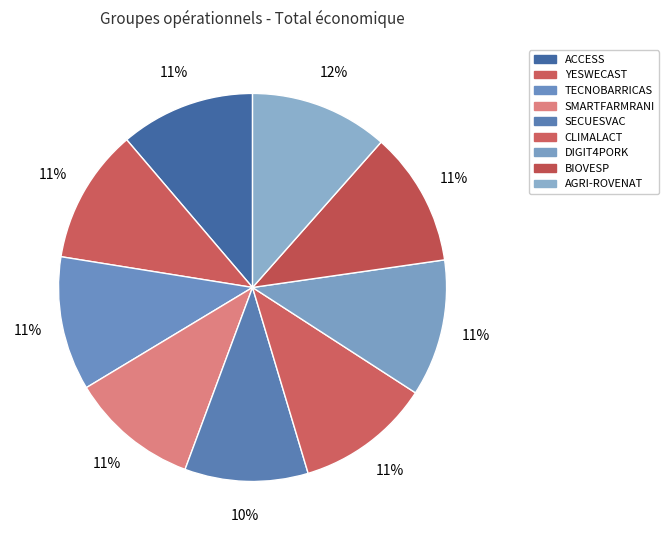

How many segments does this pie chart have?

9